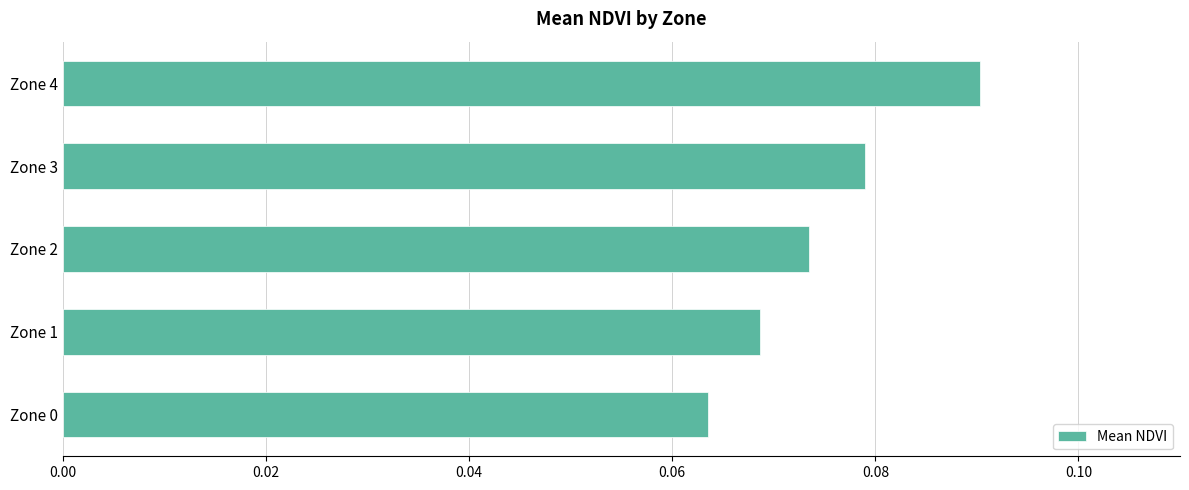

Between Zone 0 and Zone 4, which is larger?

Zone 4